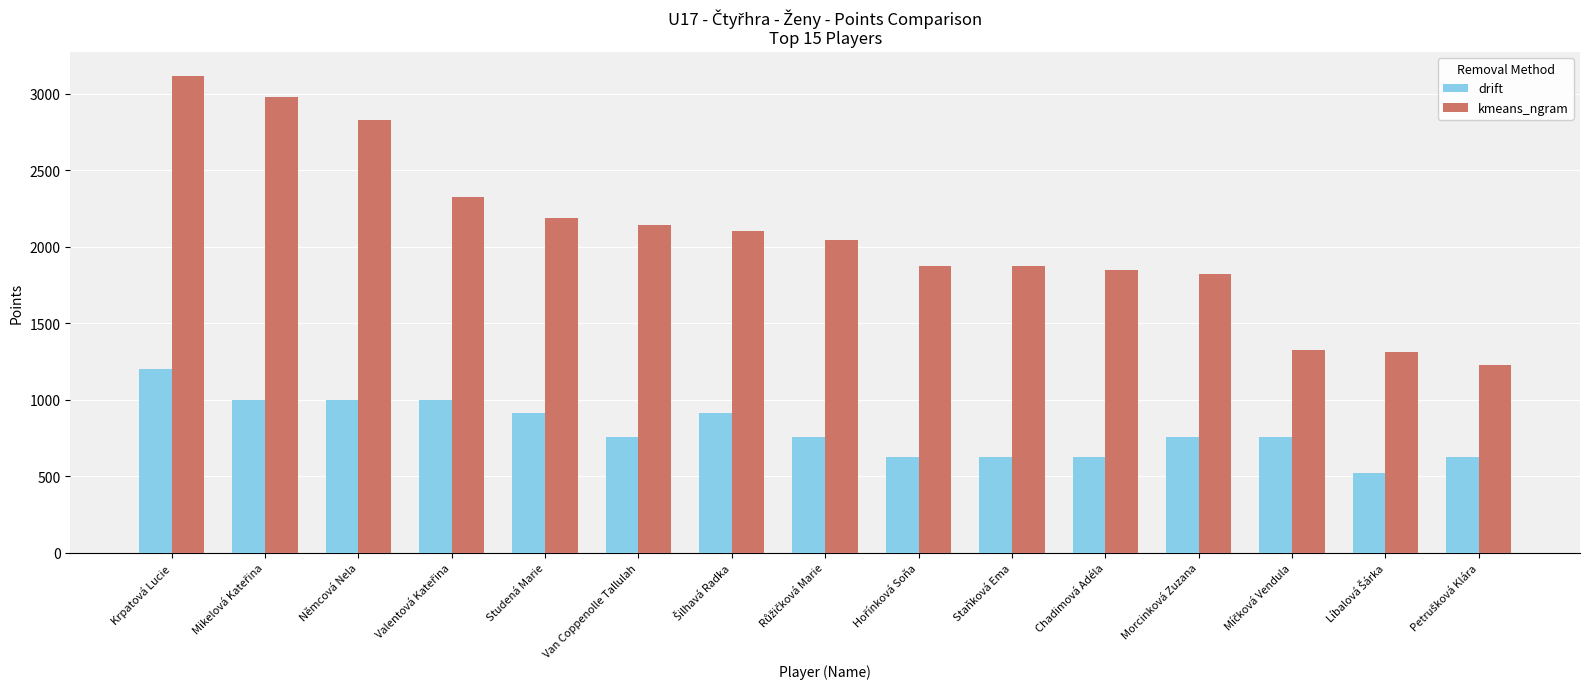

What is the smallest value displayed?

520